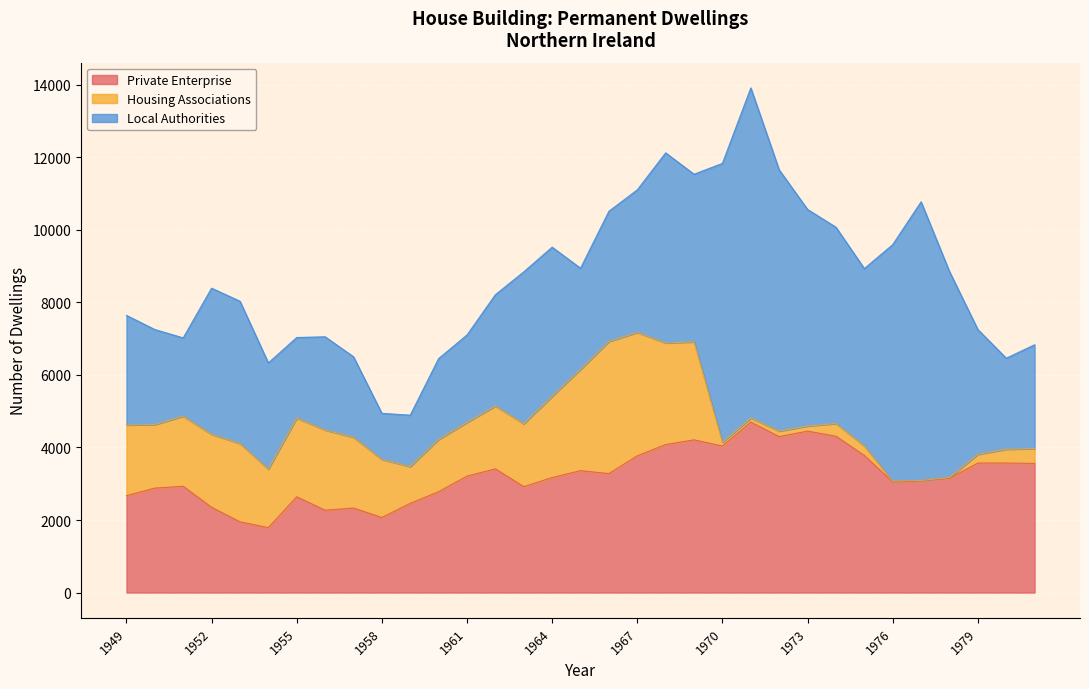

True or false: Housing Associations has a value of 150 at 1972.

True